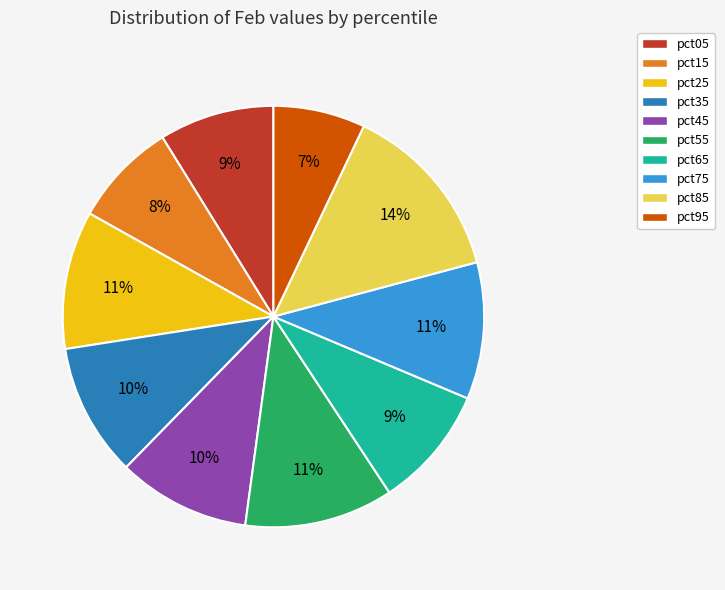

Is there any slice that represents more than half of the pie?

No